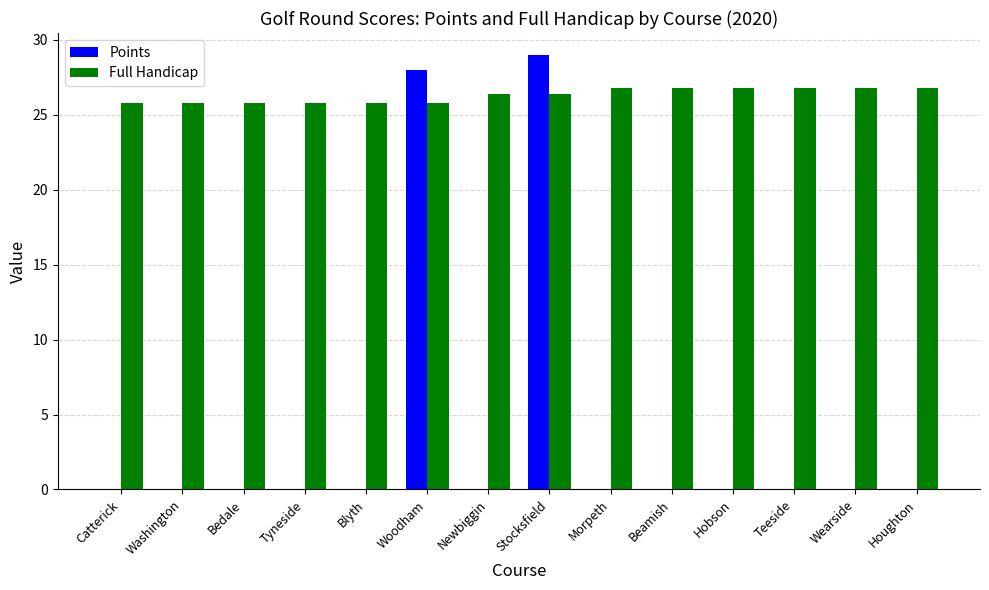

What is the maximum value for Points?

29.0